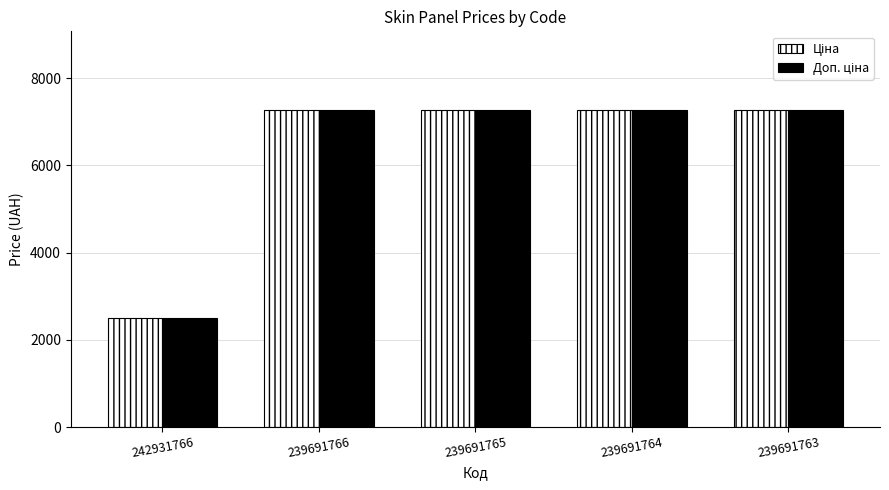

What is the minimum value shown in the chart?

2510.7